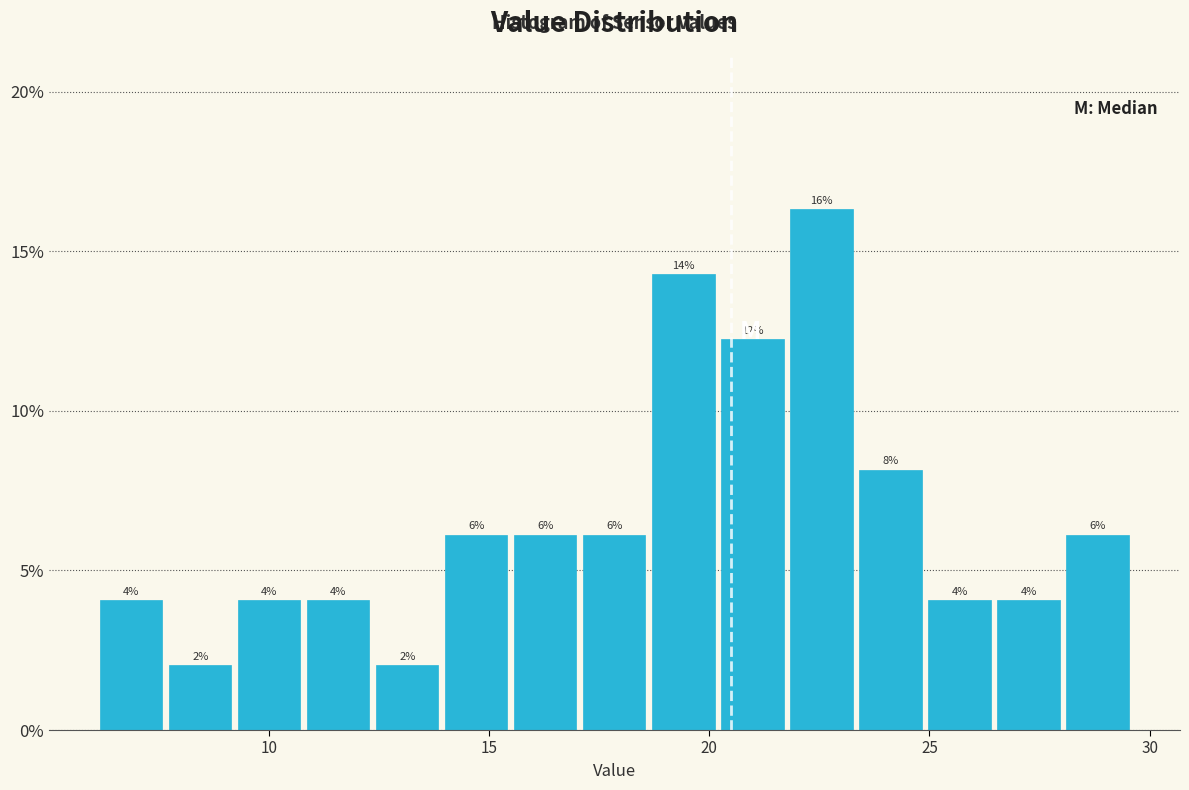

Read against the x-axis, roughly where is the centre of the tallest bar?

22.5